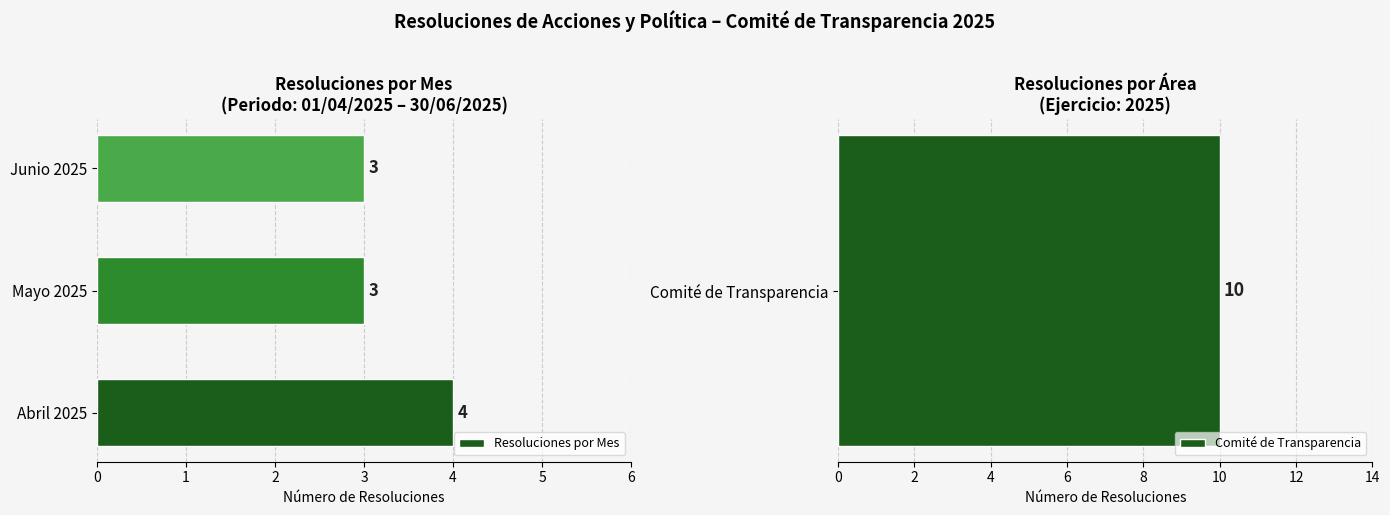

What is the minimum value shown in the chart?

3